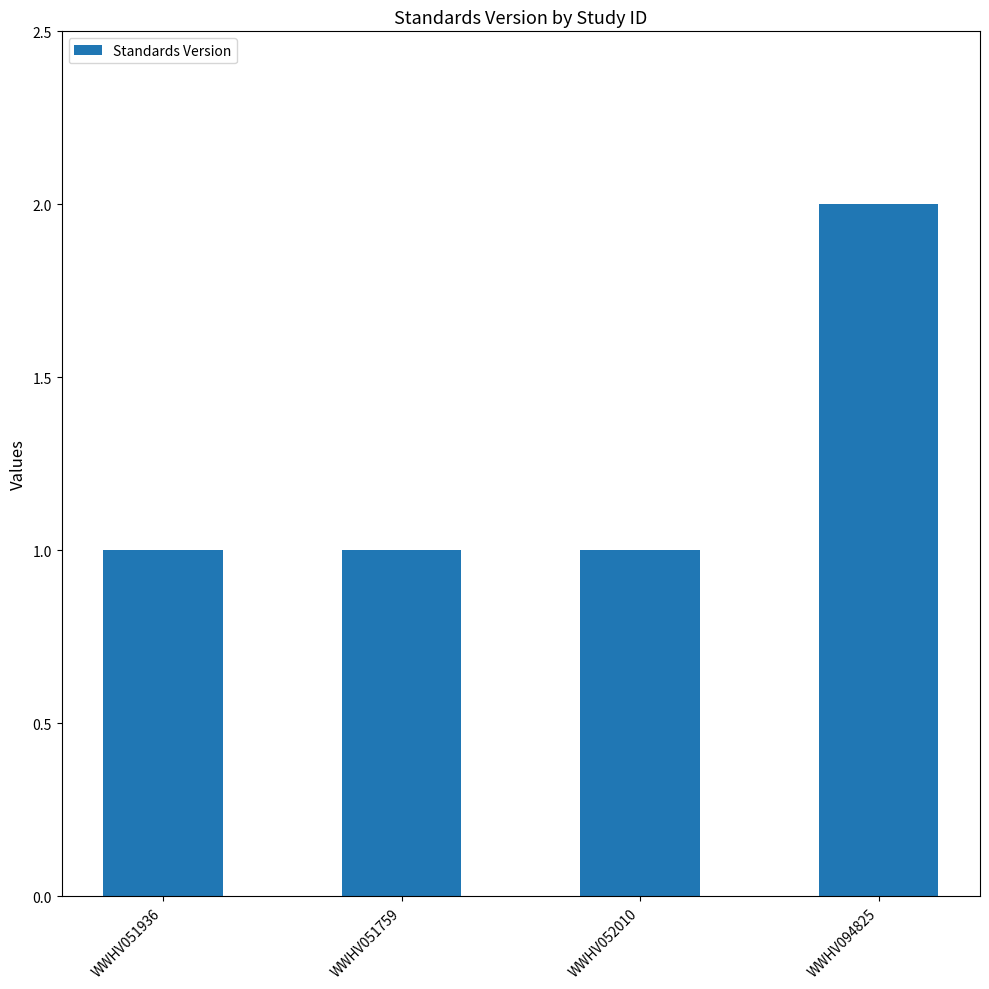

True or false: the data shows 0 at WWHV052010.

False